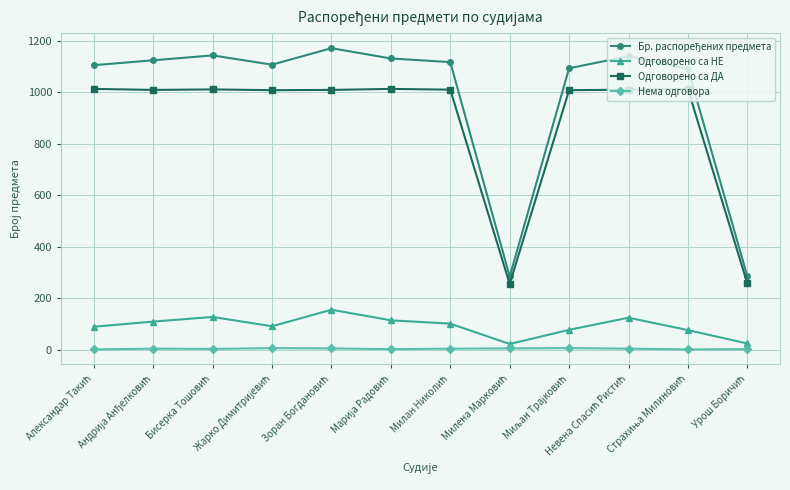

True or false: Нема одговора and Одговорено са ДА intersect in this chart.

False